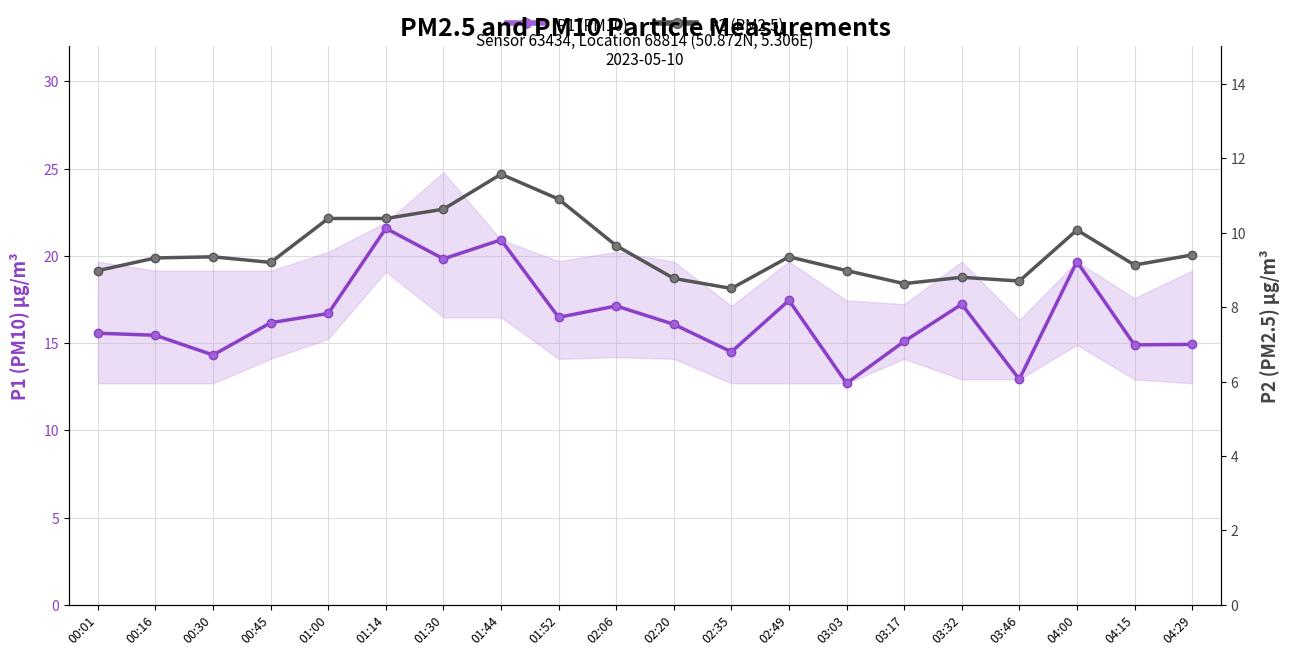

Reading left to right, transcribe all the data shown in this chart.

P1 (PM10): 00:01=15.6	00:16=15.4	00:30=14.3	00:45=16.2	01:00=16.7	01:14=21.6	01:30=19.8	01:44=20.9	01:52=16.5	02:06=17.1	02:20=16.1	02:35=14.5	02:49=17.4	03:03=12.7	03:17=15.1	03:32=17.2	03:46=12.9	04:00=19.7	04:15=14.9	04:29=14.9
P2 (PM2.5): 00:01=9.0	00:16=9.3	00:30=9.3	00:45=9.2	01:00=10.4	01:14=10.4	01:30=10.6	01:44=11.6	01:52=10.9	02:06=9.7	02:20=8.8	02:35=8.5	02:49=9.3	03:03=9.0	03:17=8.6	03:32=8.8	03:46=8.7	04:00=10.1	04:15=9.1	04:29=9.4